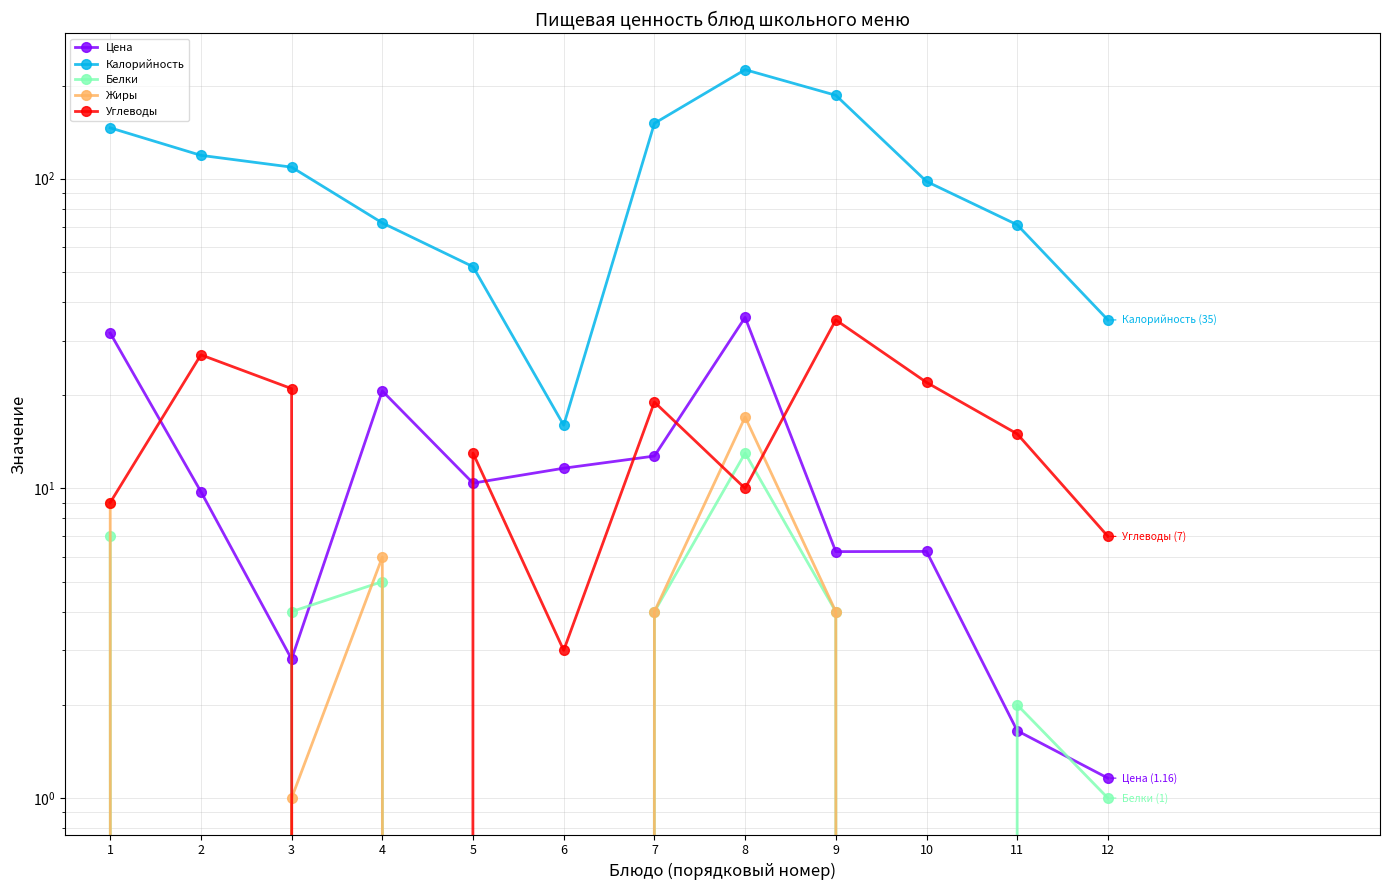

True or false: Калорийность and Цена intersect in this chart.

False